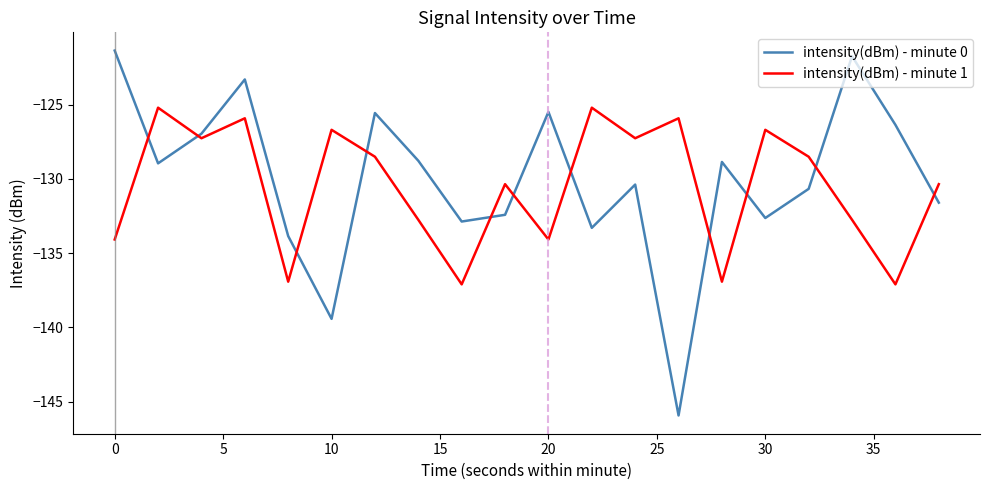

In intensity(dBm) - minute 1, how many points are lower than both neighbors (excluding endpoints)?

7